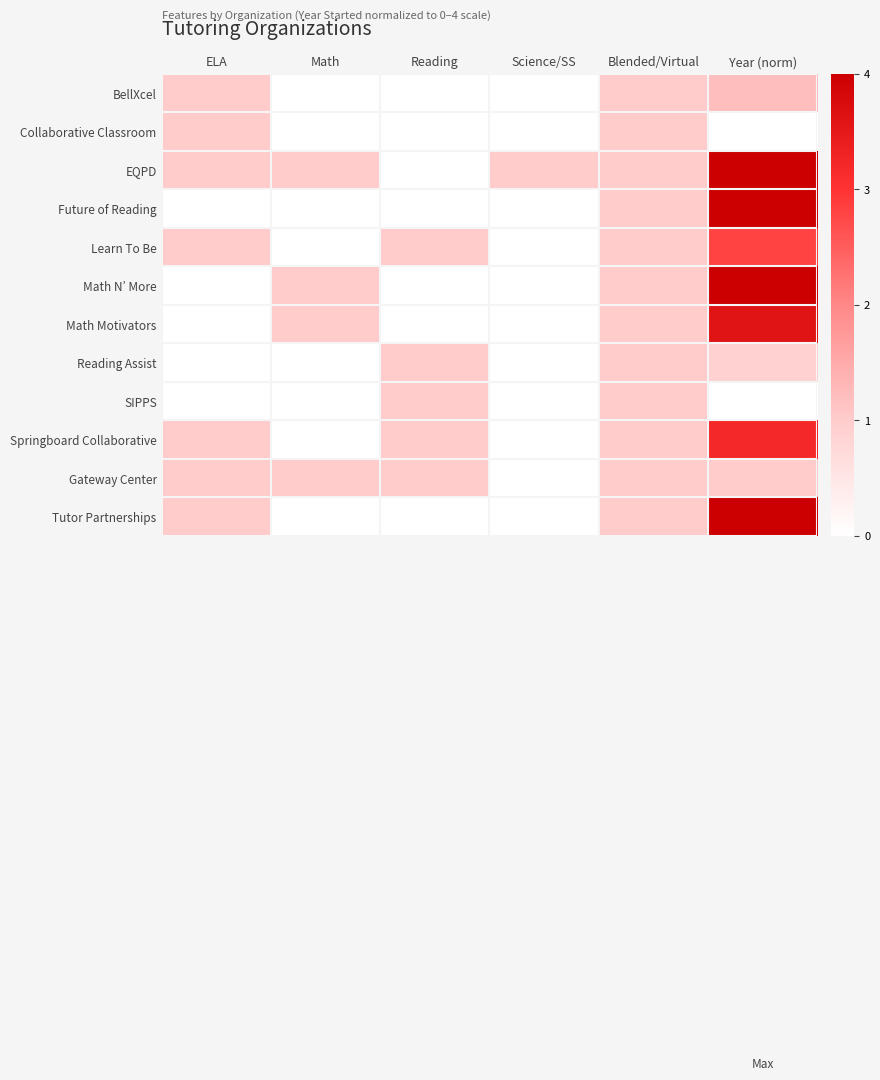

Count the number of categories in the chart.

6